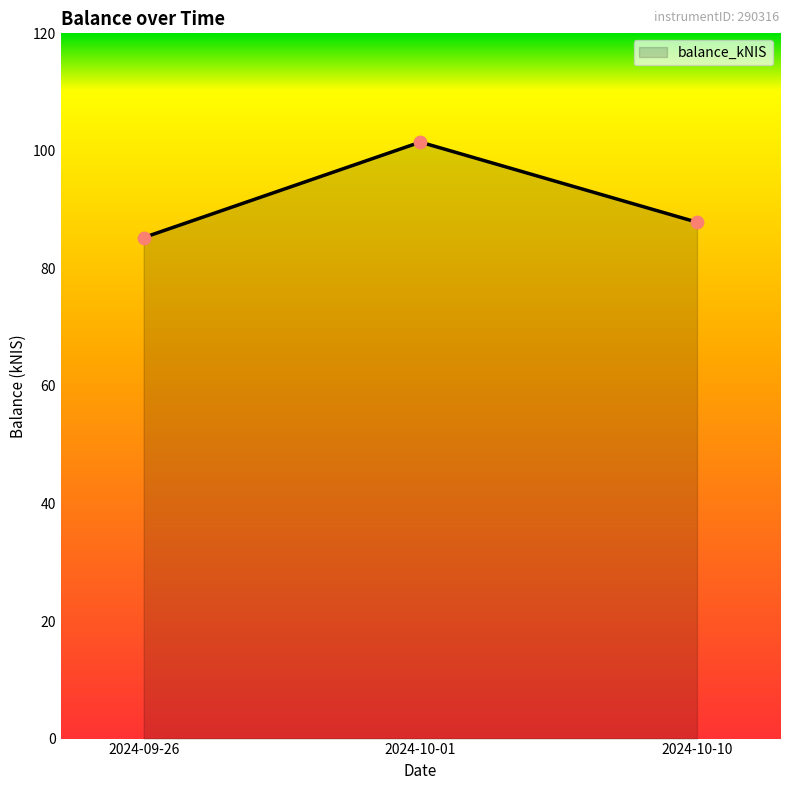

Between 2024-10-10 and 2024-09-26, which is larger?

2024-10-10